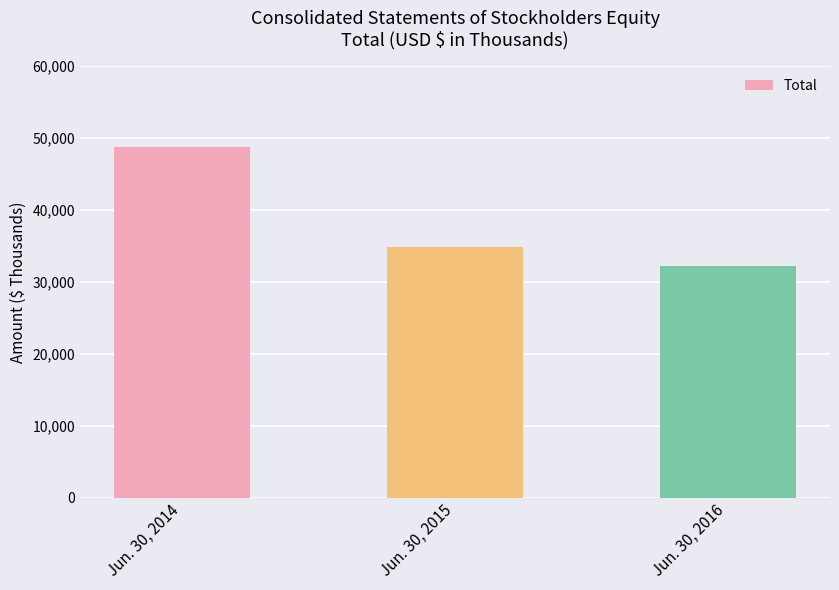

True or false: the data shows 50627 at Jun. 30, 2016.

False